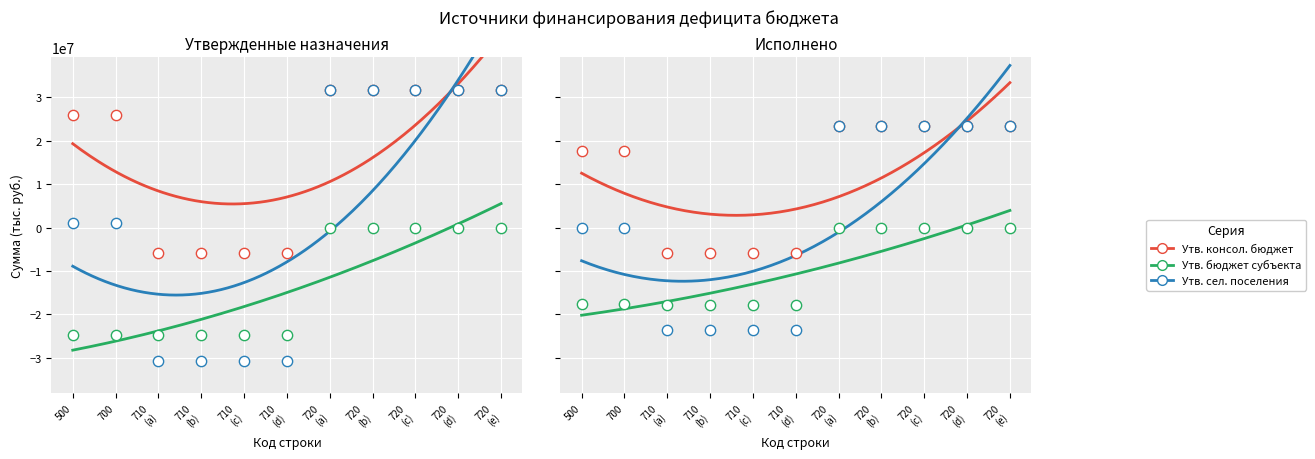

Which series has the widest spread of Y values?

Утв. сел. поселения